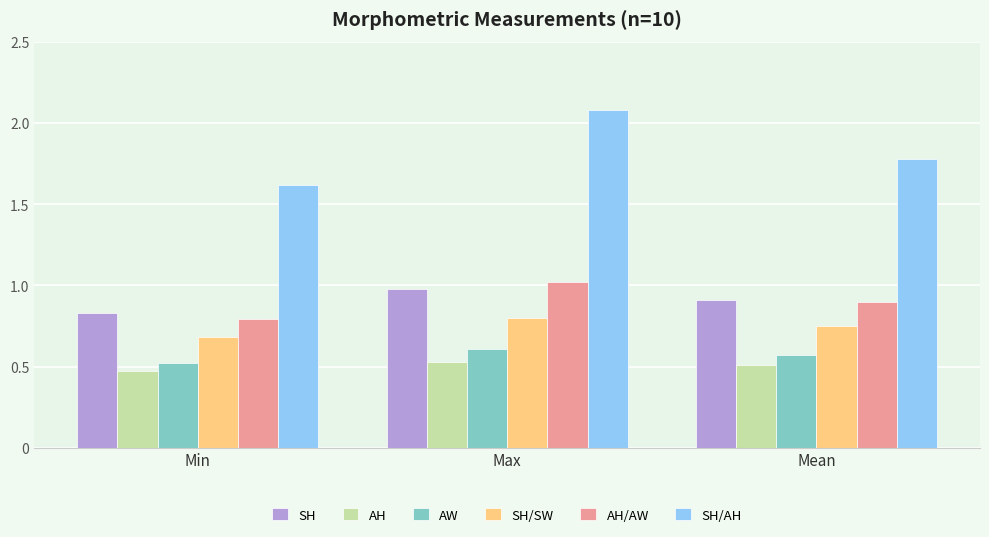

How many data points does each series have?

3